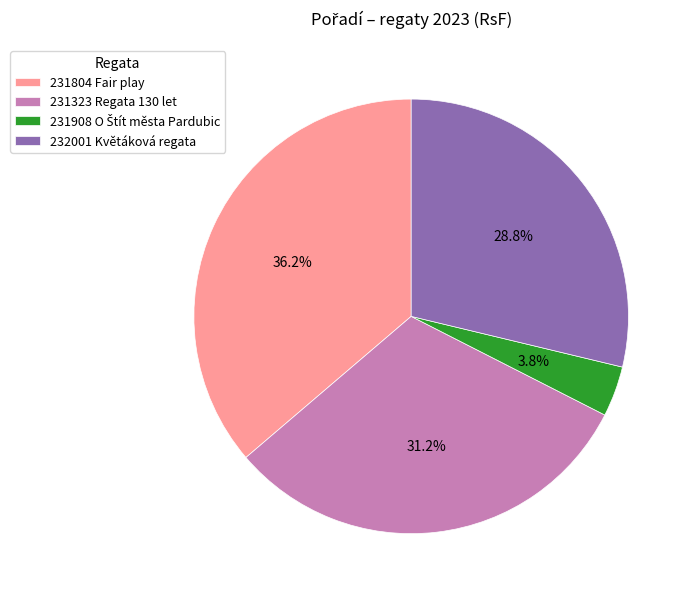

Which category has the biggest portion of the pie?

231804 Fair play